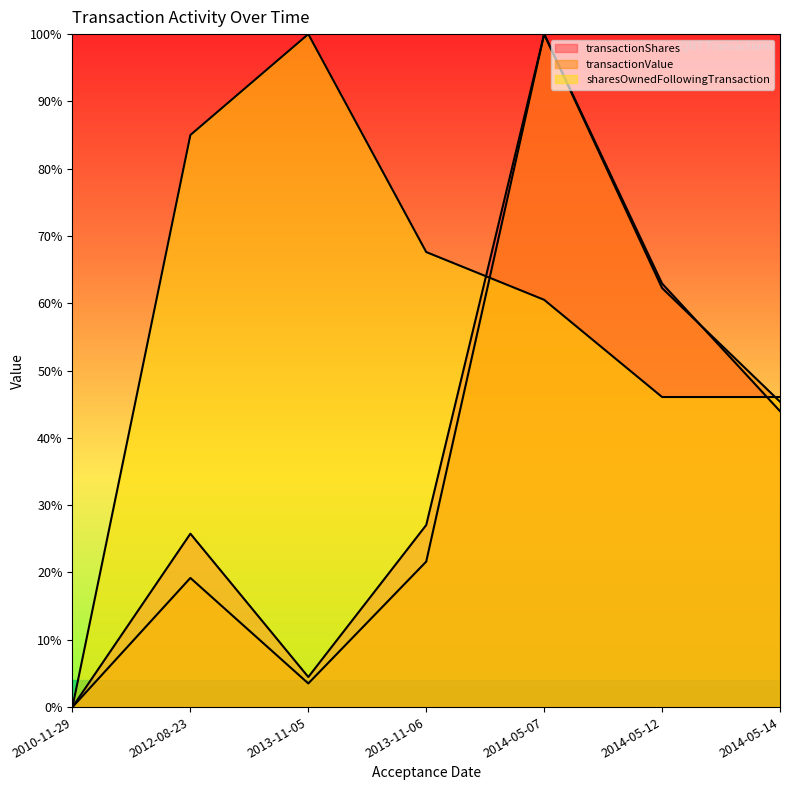

What is the average value of the transactionValue series?

0.4